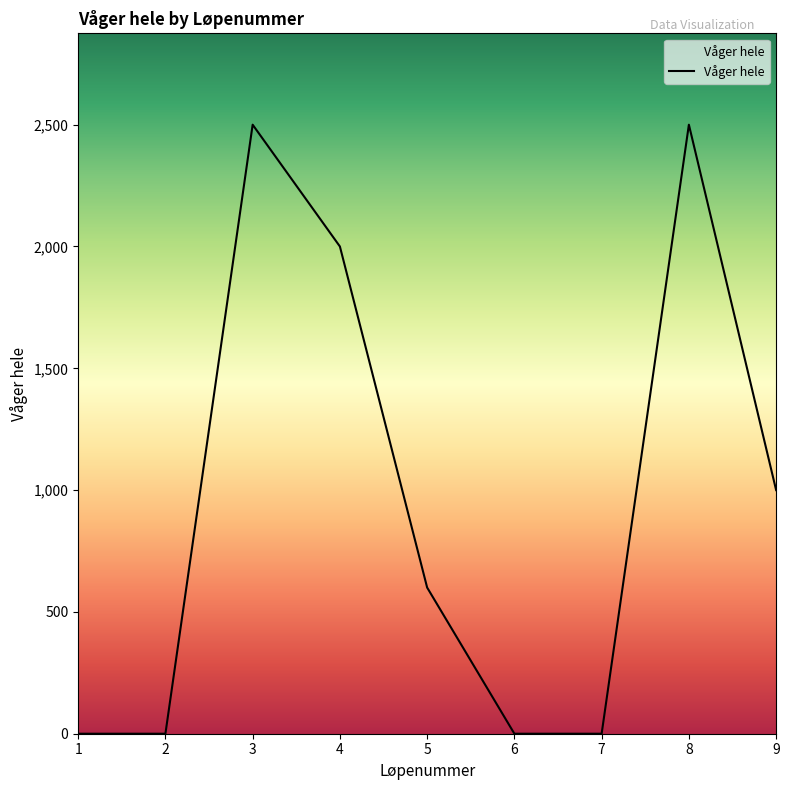

True or false: there are more than 0 points higher than both neighbors.

True